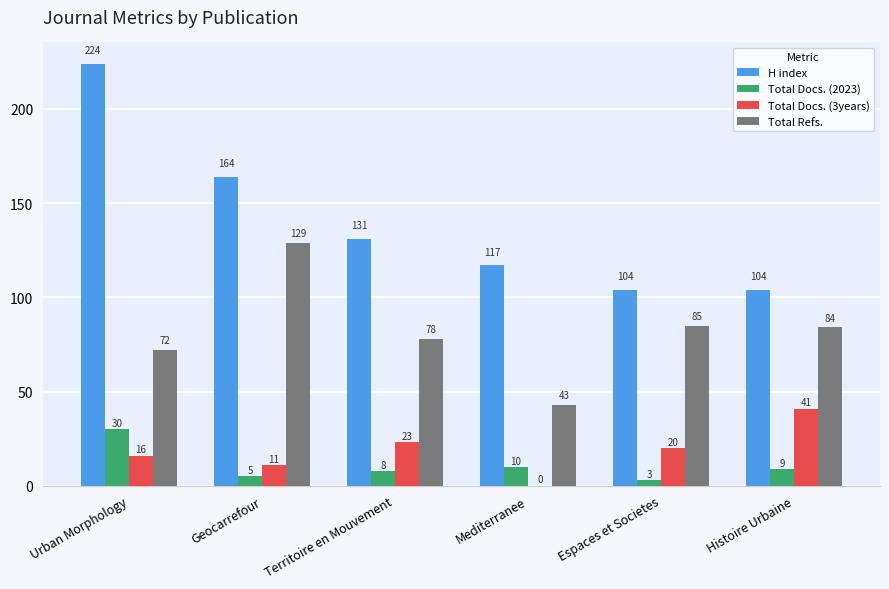

What is the sum of the H index values at Geocarrefour and Histoire Urbaine?

268